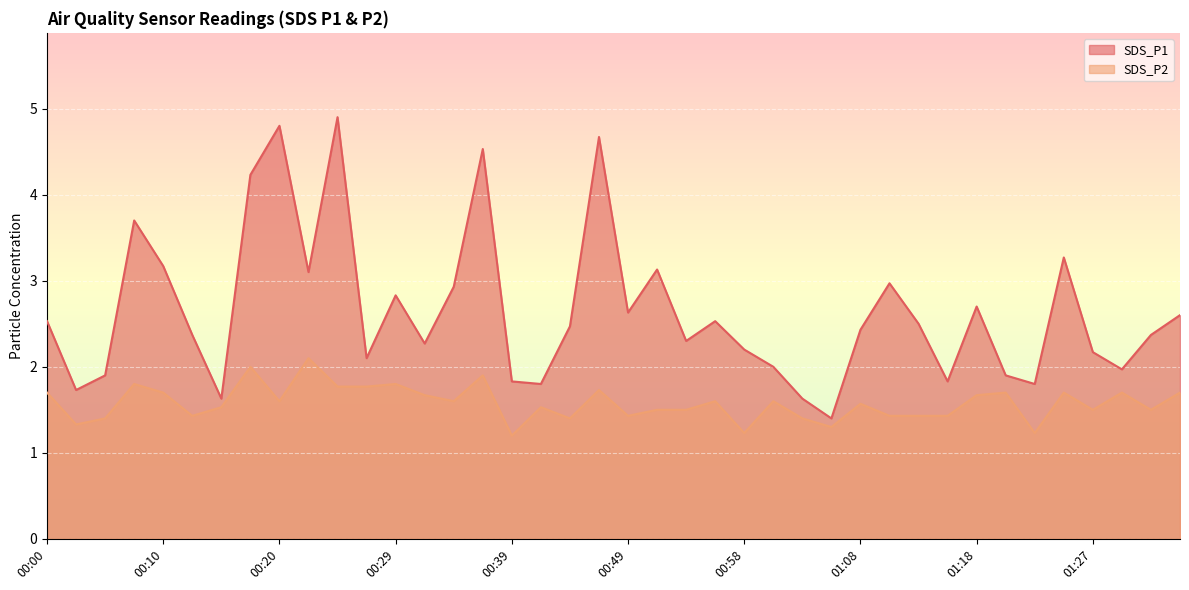

At which category is the sum across all series the highest?

00:24